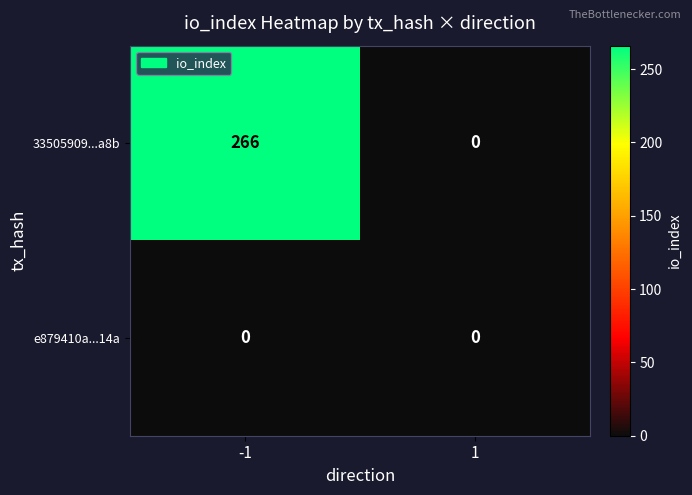

The value of 33505909...a8b at -1 is 266. True or false?

True